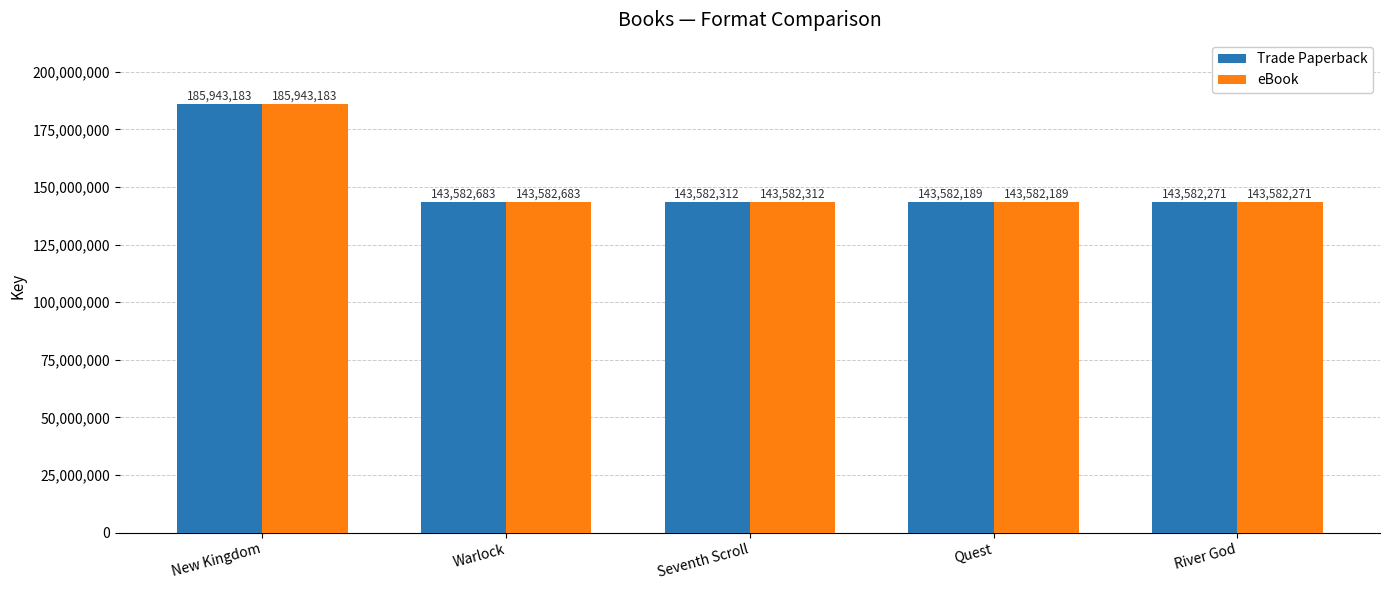

The value of eBook at Quest is 143582189. True or false?

True